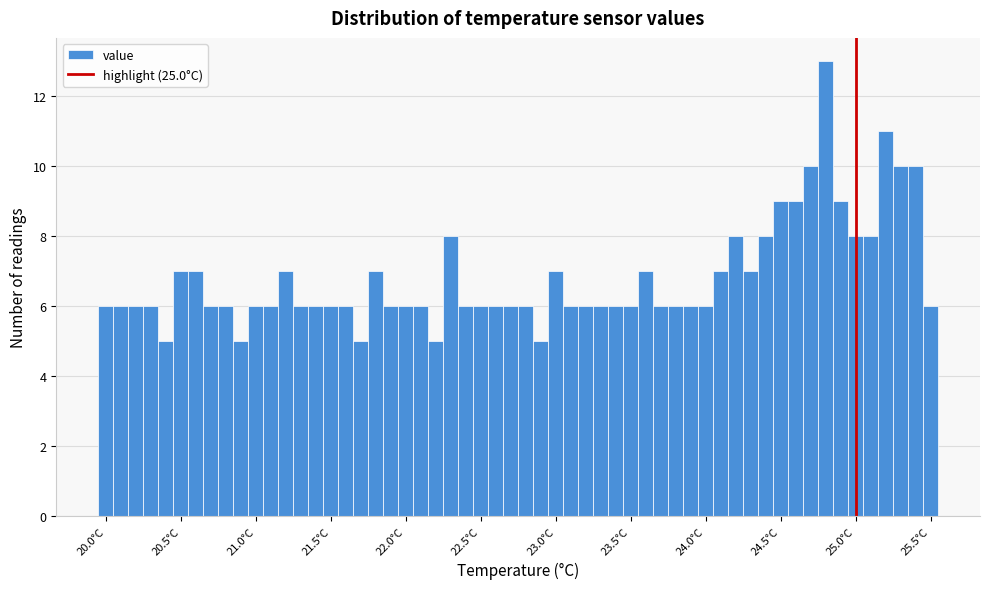

Read against the x-axis, roughly where is the centre of the tallest bar?

24.80